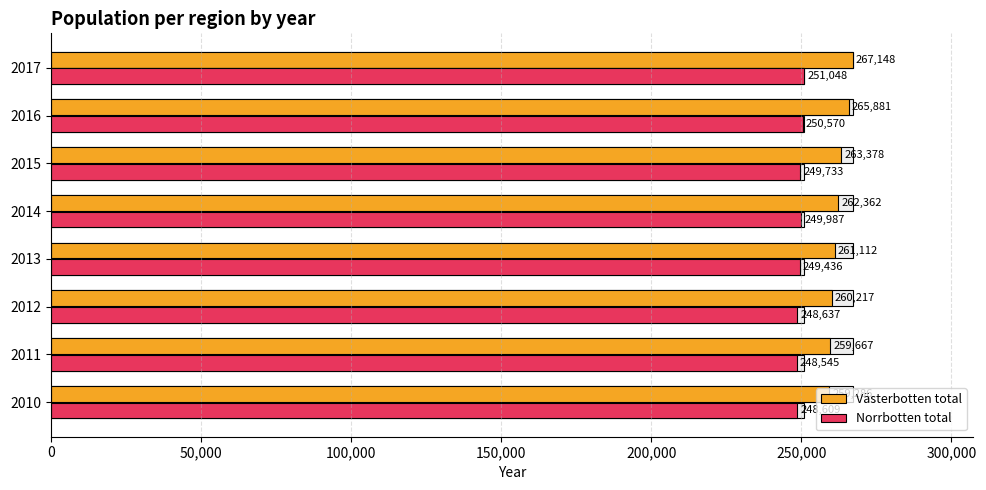

What is the average value of the Norrbotten total series?

249571